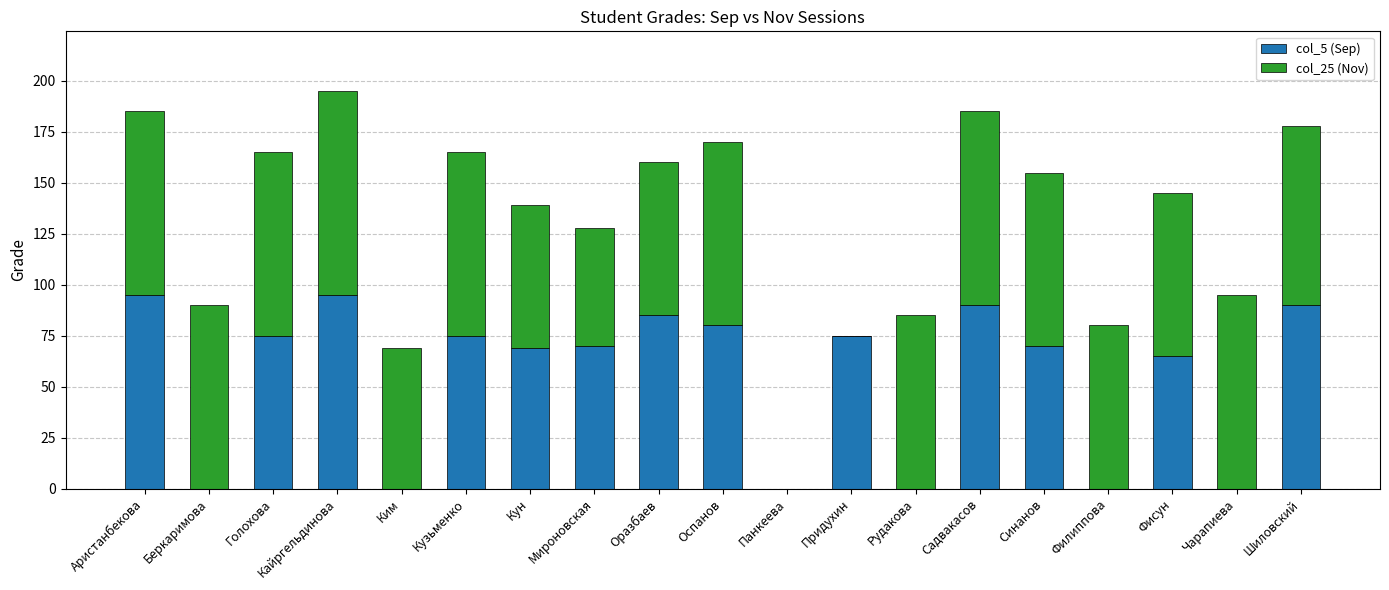

True or false: col_5 (Sep) has a value of 56 at Аристанбекова.

False